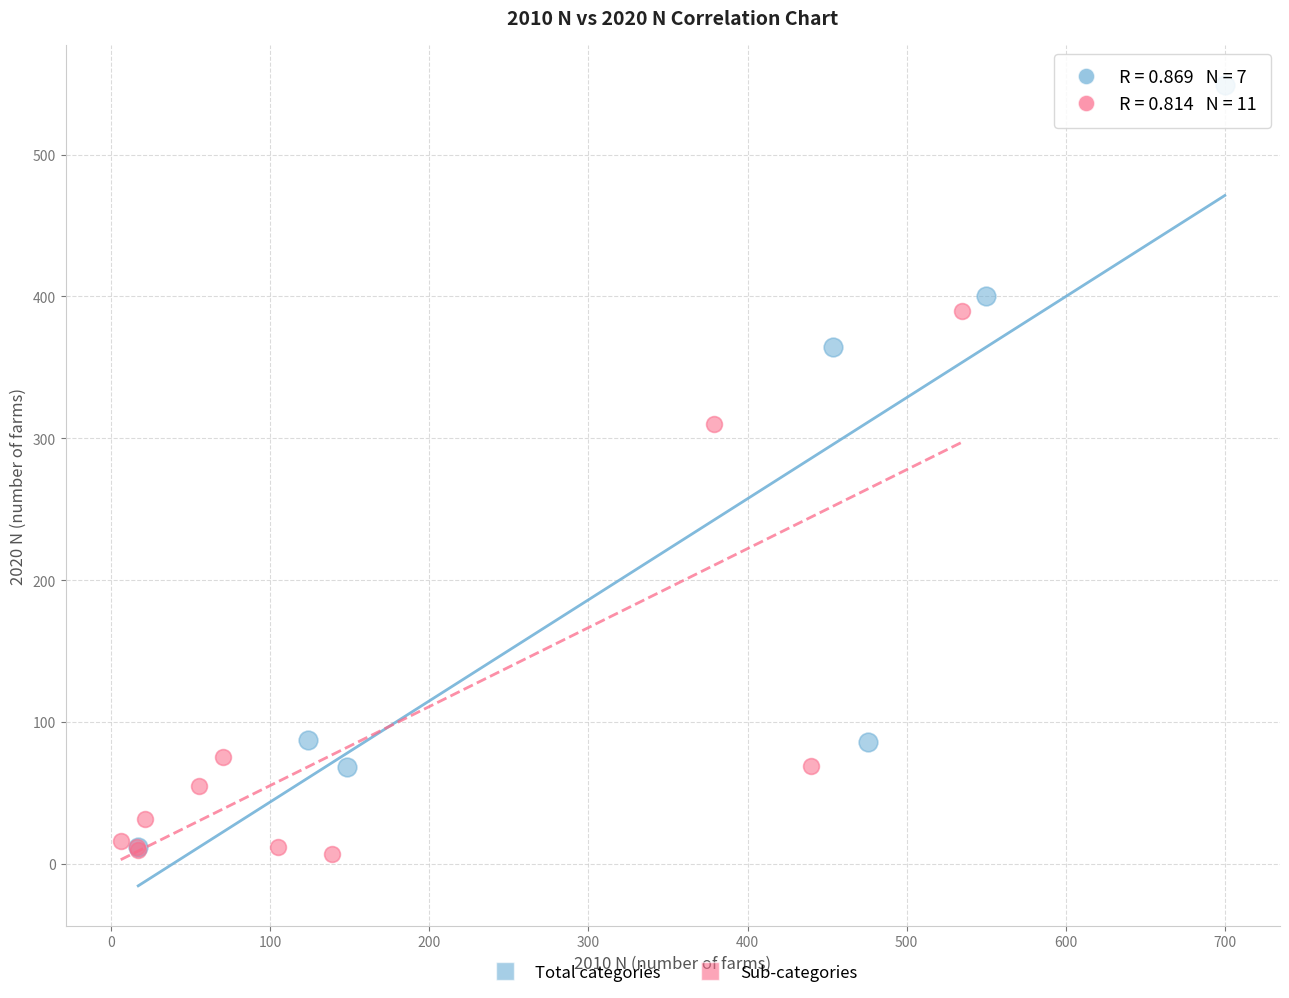

Which series has the largest Y range (max minus min)?

Total categories